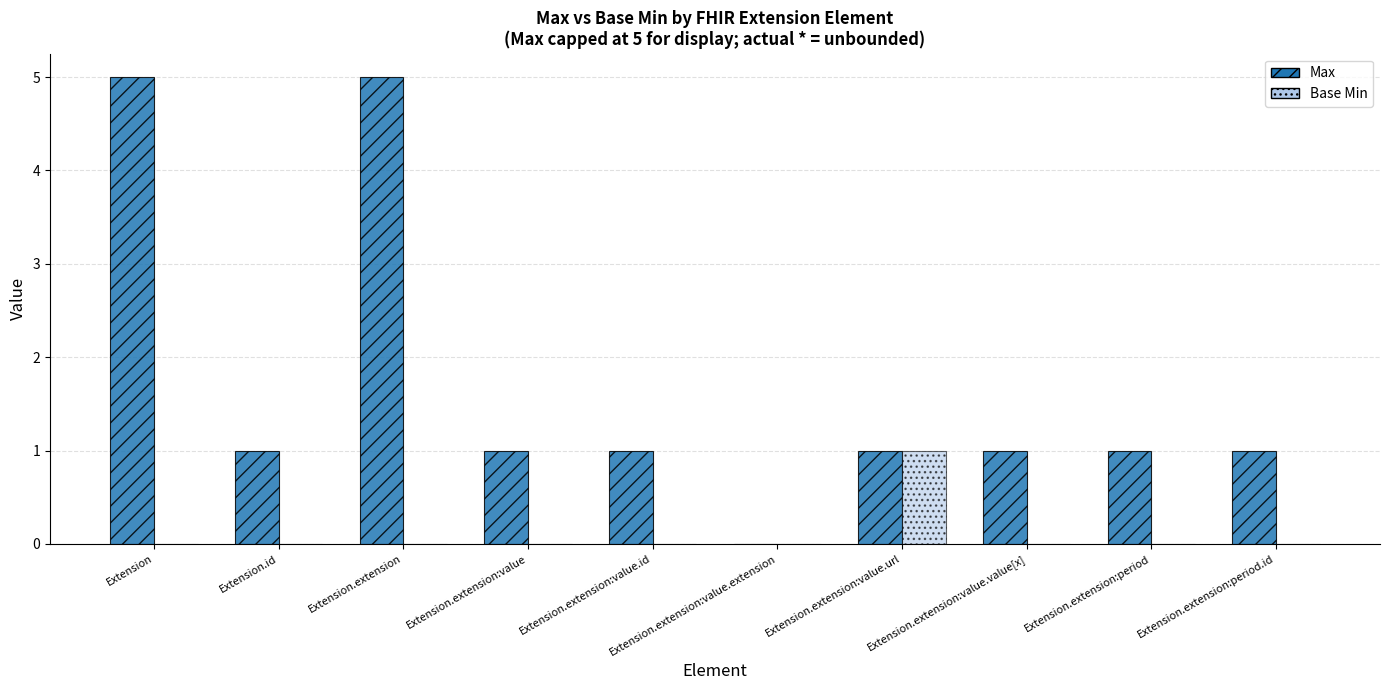

Is the value of Max at Extension.extension:period greater than the value of Base Min at Extension?

Yes